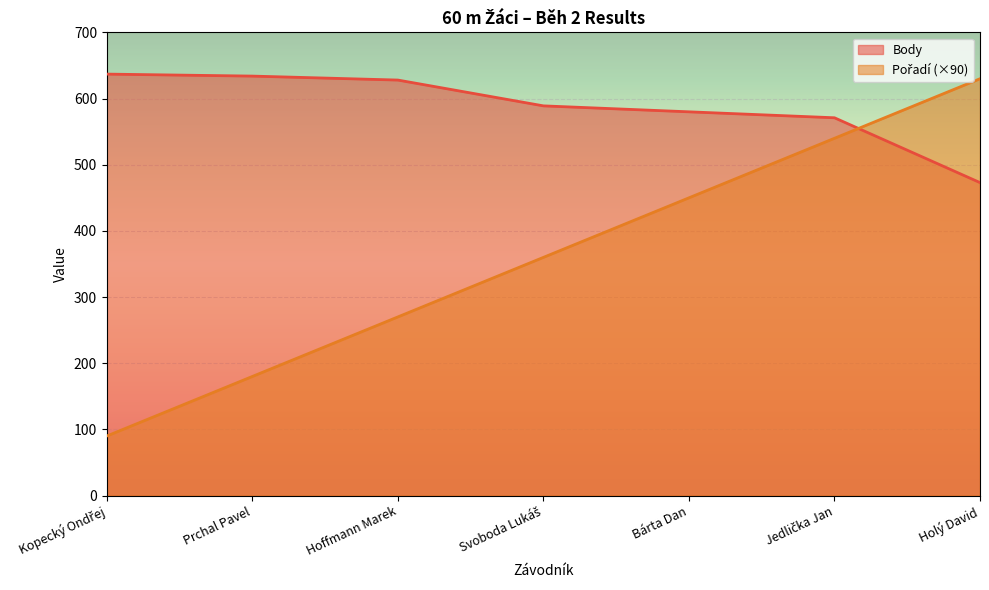

True or false: Pořadí has more than 1 points higher than both neighbors.

False